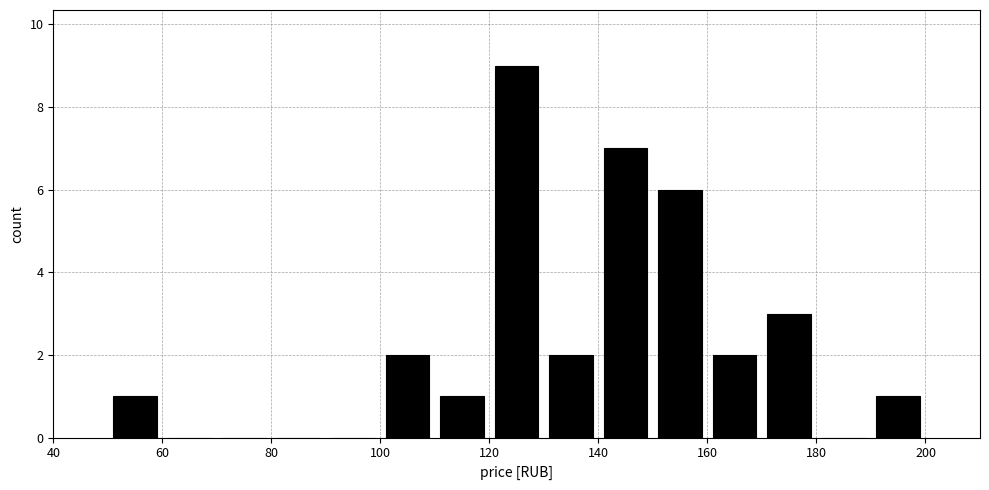

How tall is the bar that spans 160 to 170 on the x-axis? The values are not printed on the chart, so give them approximately, as read against the axis.

2